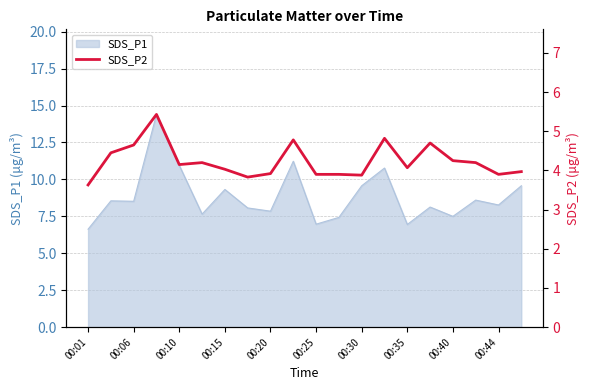

True or false: SDS_P1 has a value of 7.0 at 00:25.

True